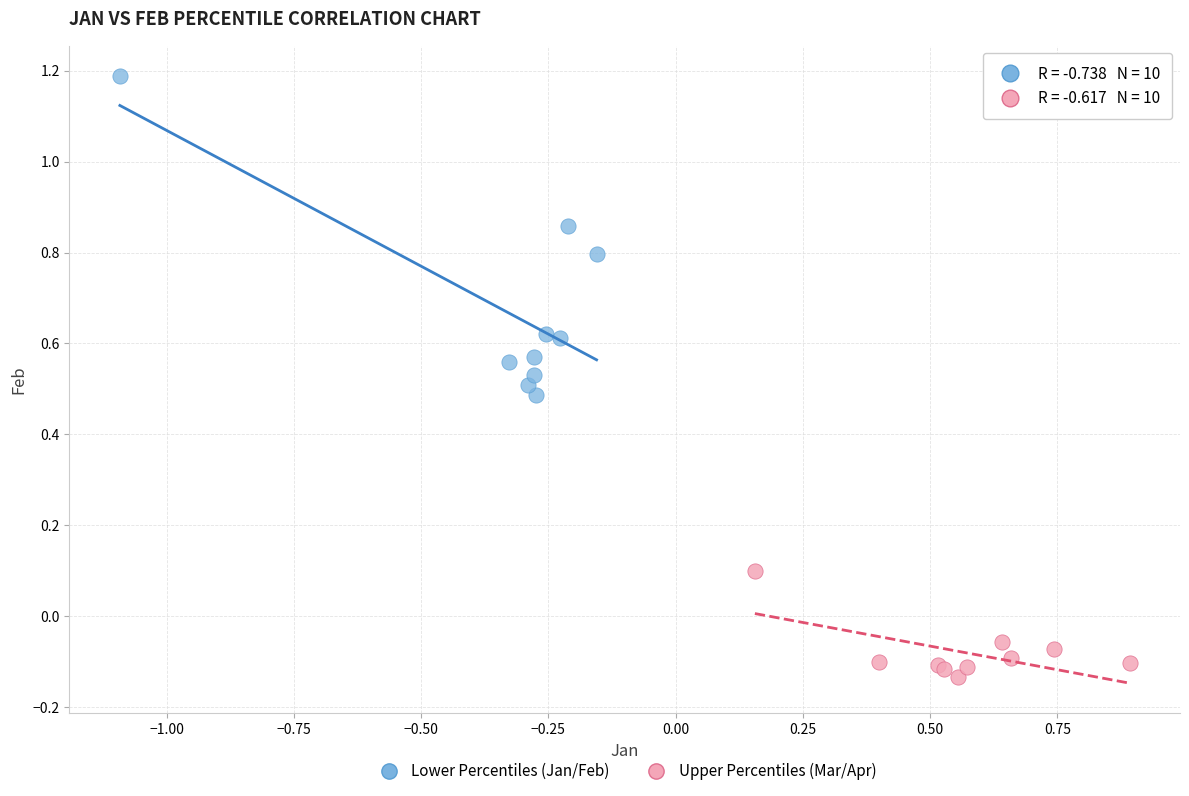

Which series has the largest Y range (max minus min)?

Lower Percentiles (Jan/Feb)